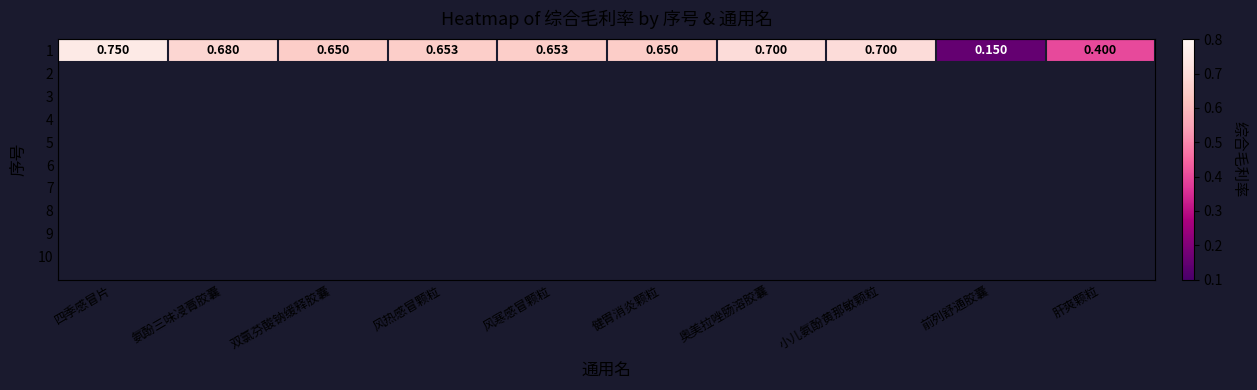

The value at 四季感冒片 is 0.8. True or false?

True